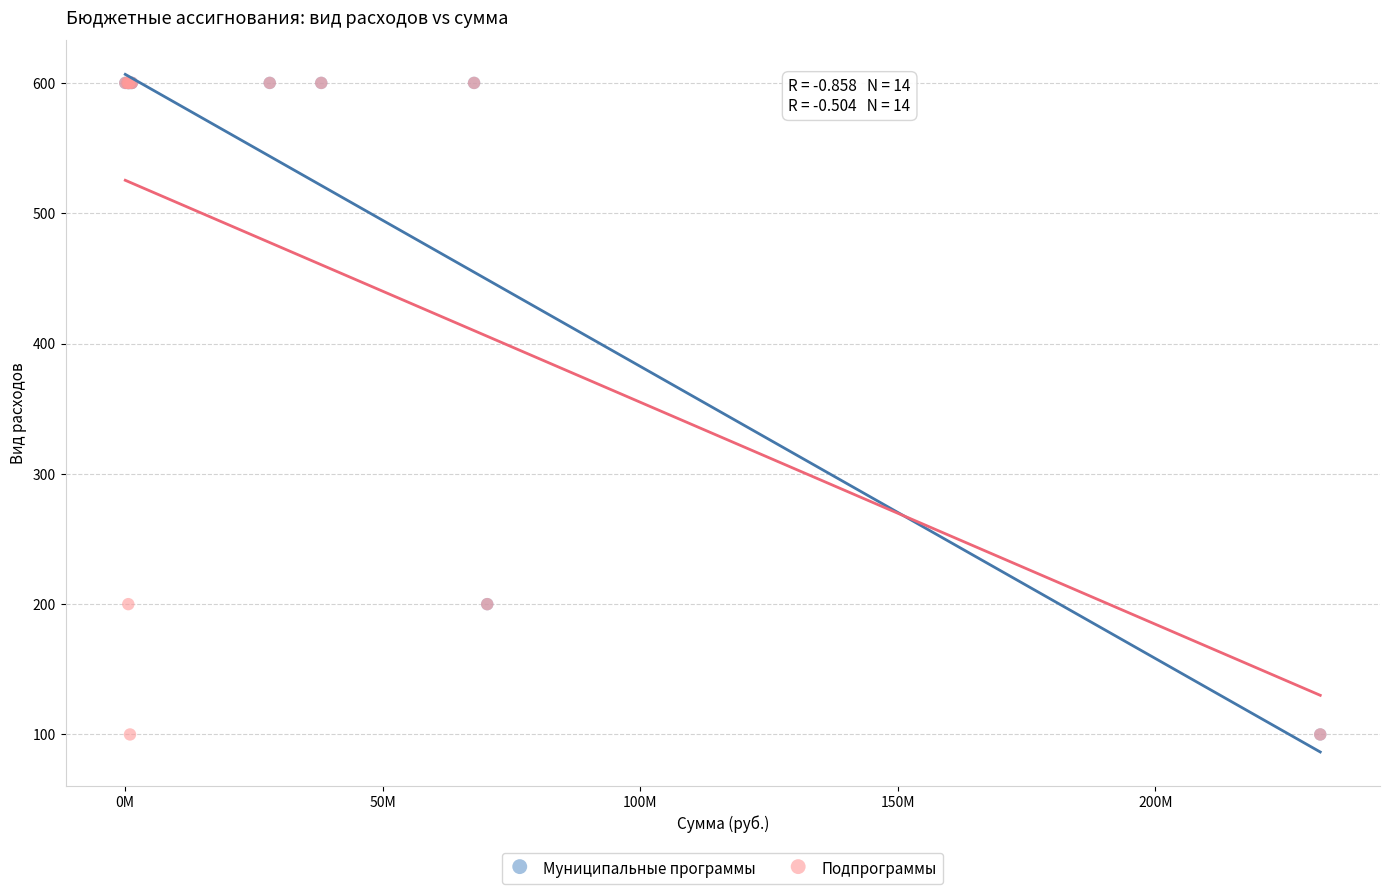

What are all the series names shown in the legend?

Муниципальные программы, Подпрограммы